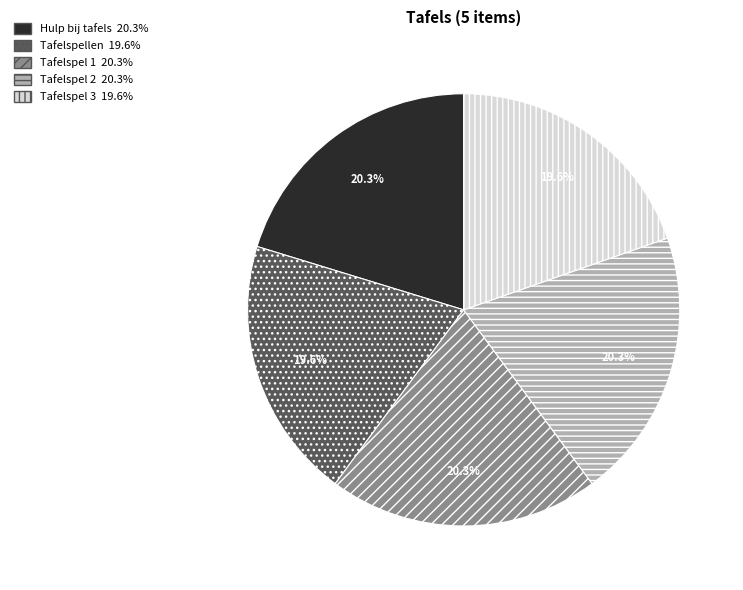

How many slices are in this pie chart?

5